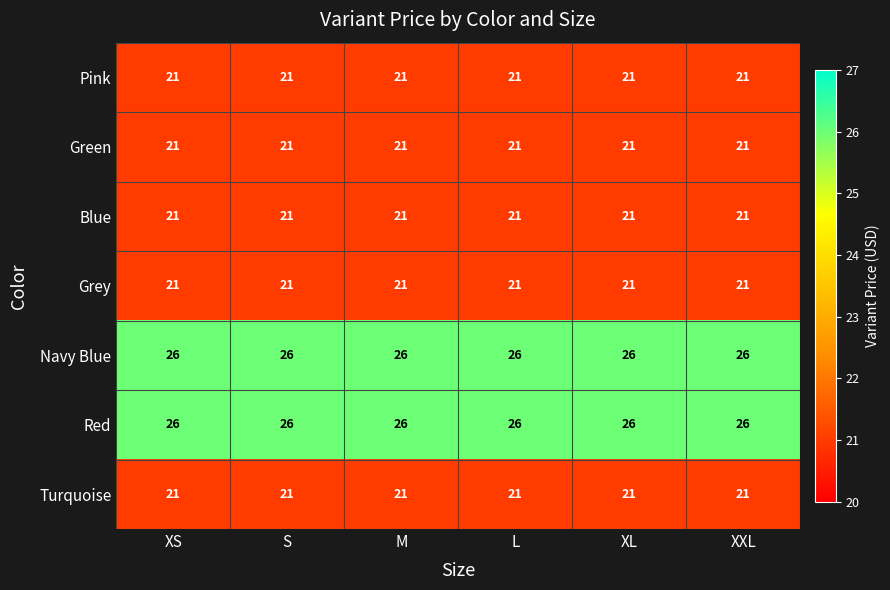

At how many categories does at least one series exceed 22?

6